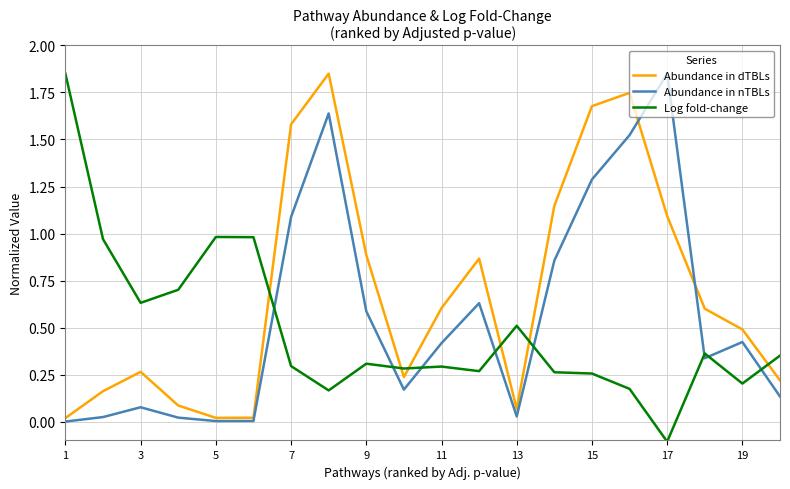

Which series ends up on top after the final intersection of Abundance in nTBLs and Log fold-change?

Log fold-change